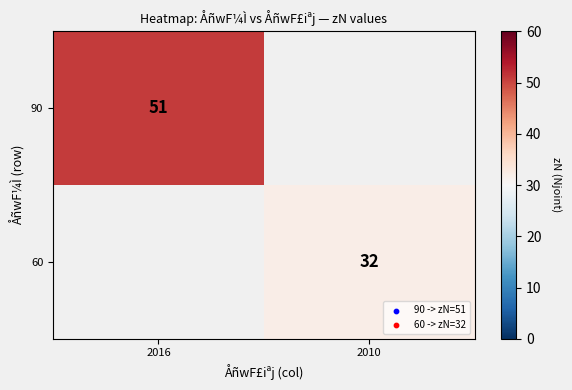

Count the number of categories in the chart.

2